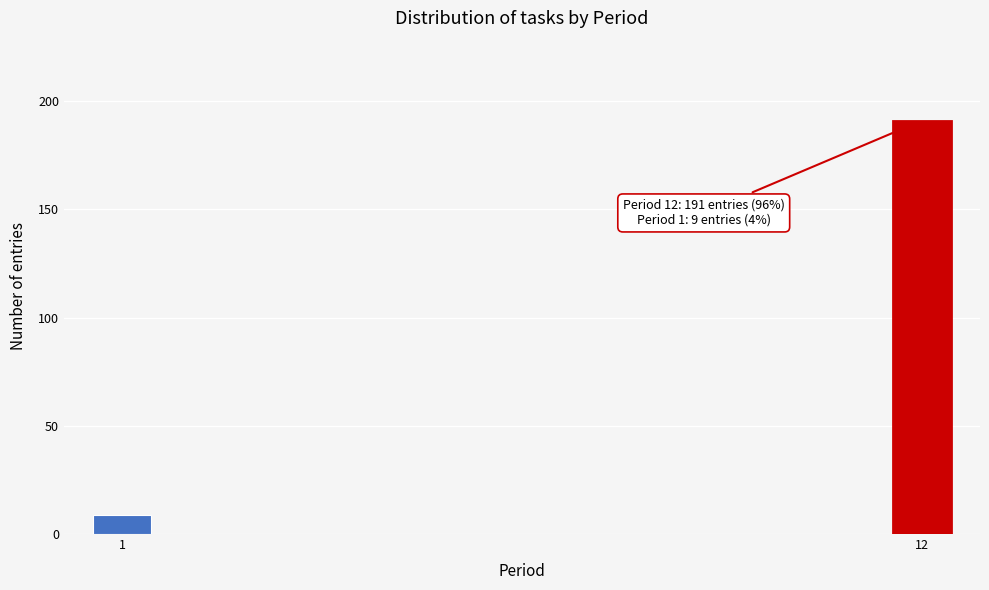

Reading left to right, what are all the values shown in this chart?

9	191